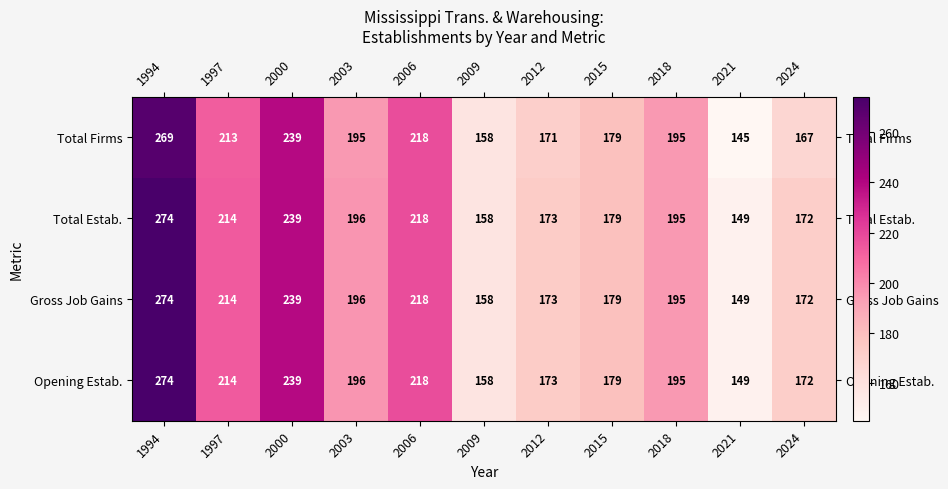

At how many categories does at least one series exceed 187?

6